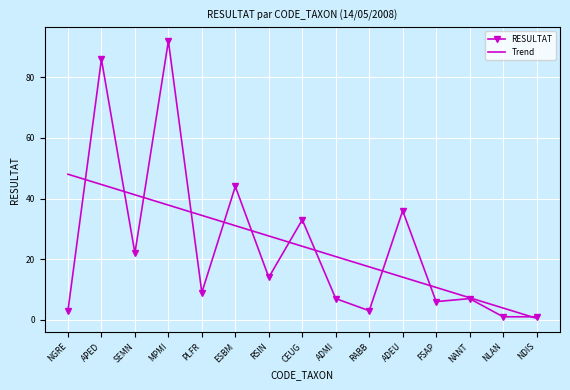

What value does the RESULTAT series have at NGRE?

3.0